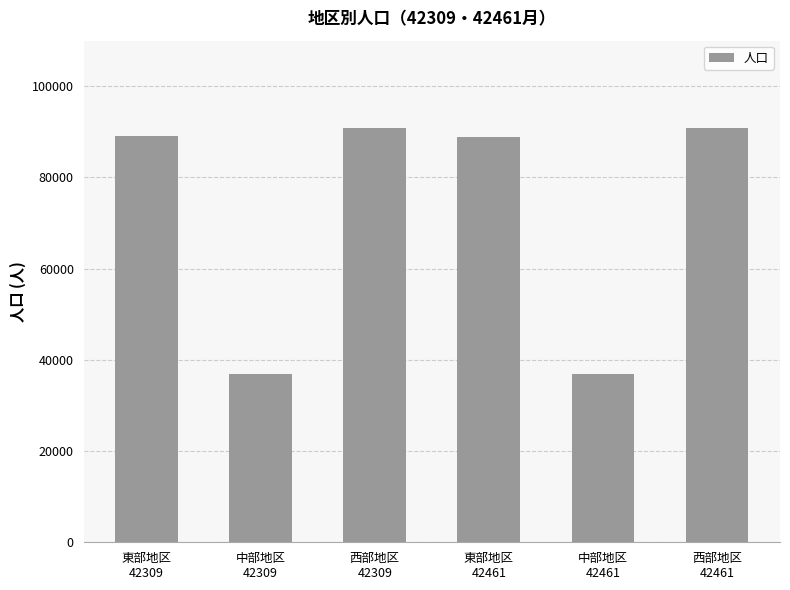

What is the sum of all values?

433432